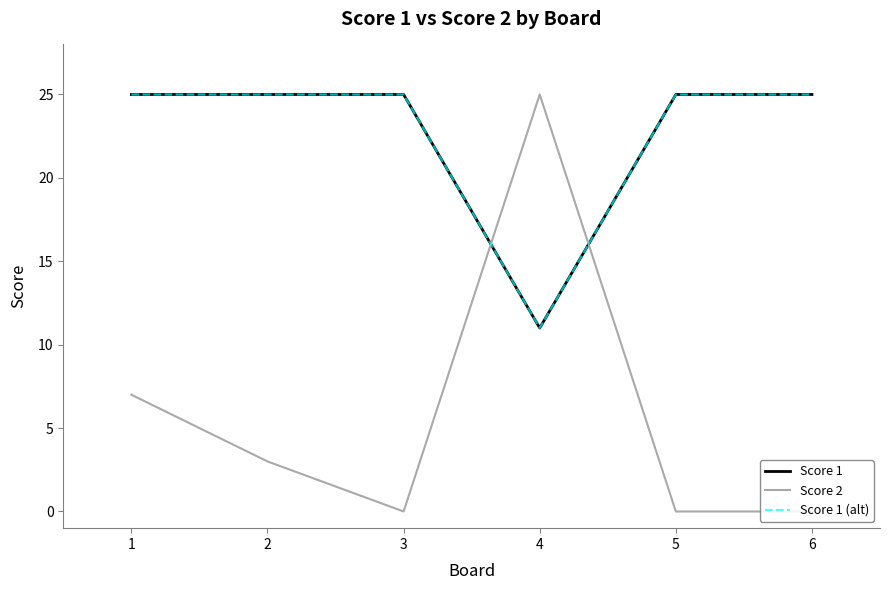

True or false: Score 1 has a value of 12 at 5.

False